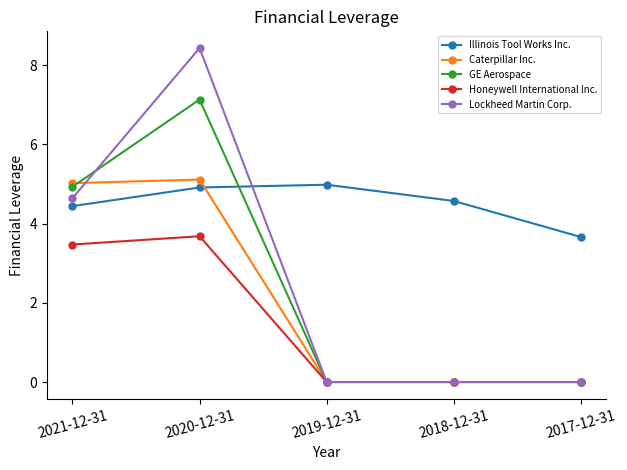

What is the difference between the maximum and minimum values in the Honeywell International Inc. series?

3.7